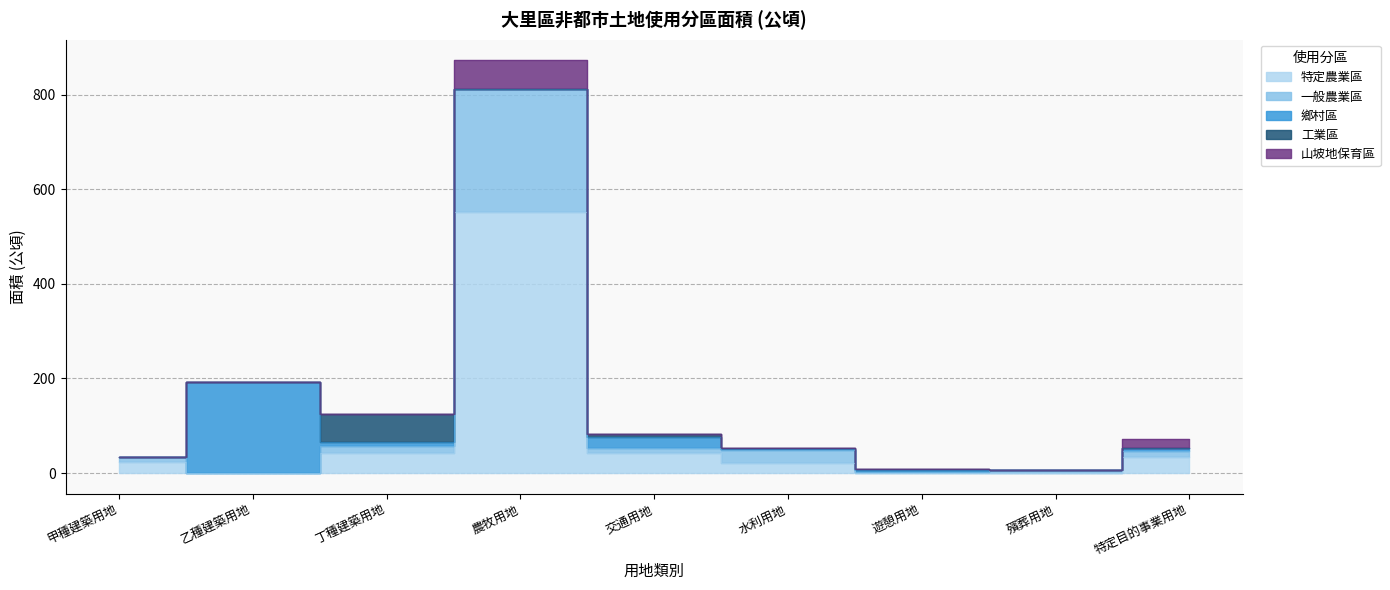

Between 丁種建築用地 and 乙種建築用地, which is larger?

丁種建築用地